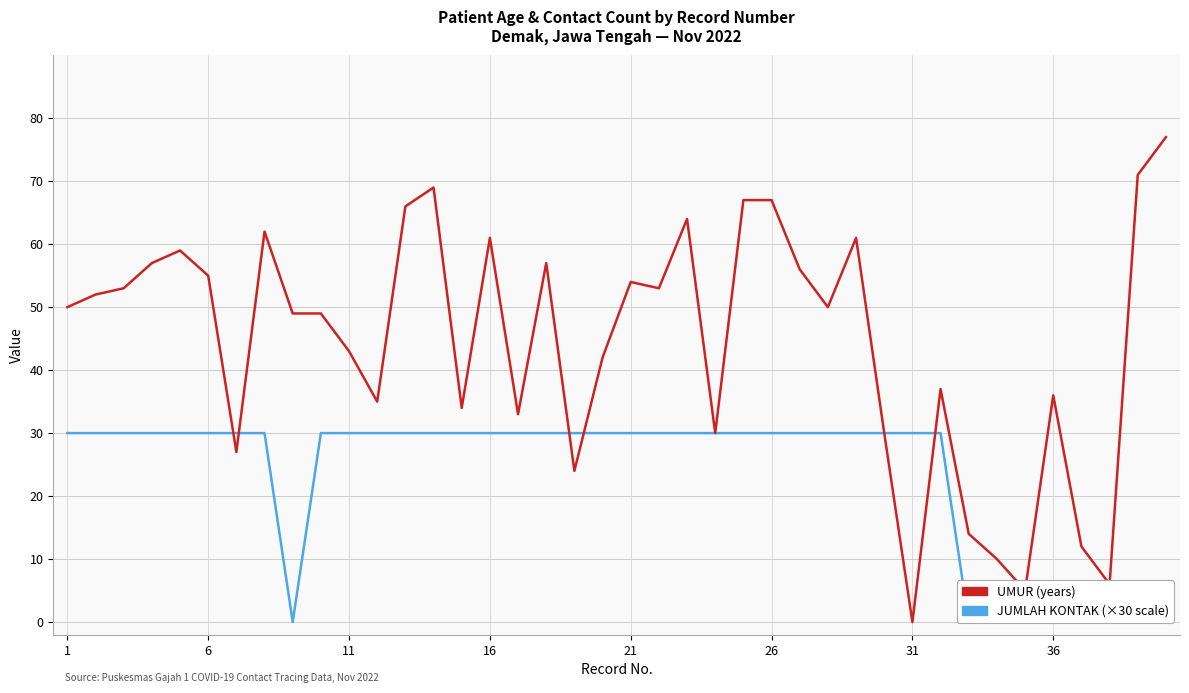

The value of UMUR at 38 is 21. True or false?

False